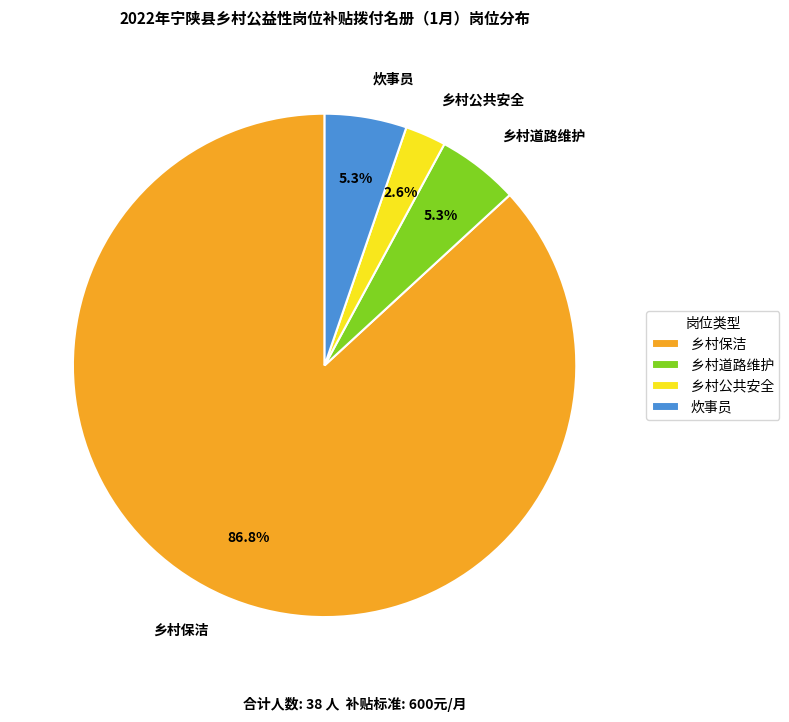

To the nearest percent, what percentage of the pie is 乡村保洁?

87%